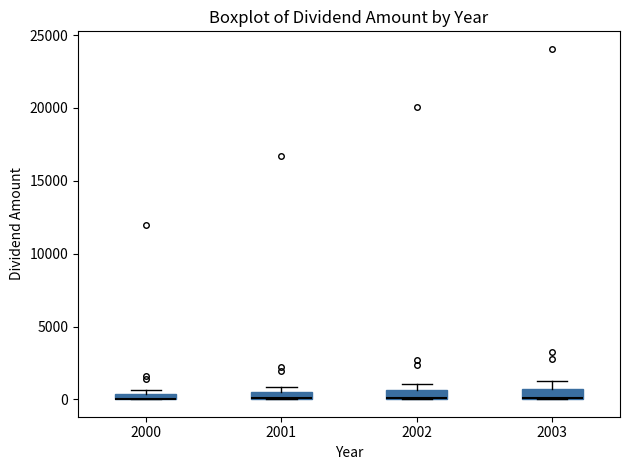

Where is the lower edge of the box at x = 2001 on the y-axis? The values are not printed on the chart, so give them approximately, as read against the axis.

0